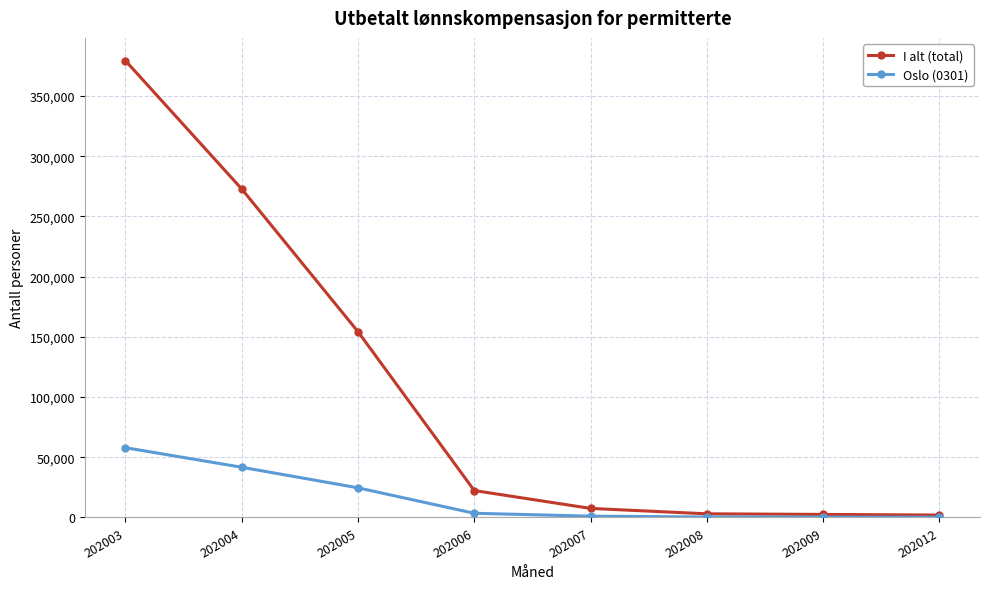

What is the highest value of the Oslo (0301) series?

57933